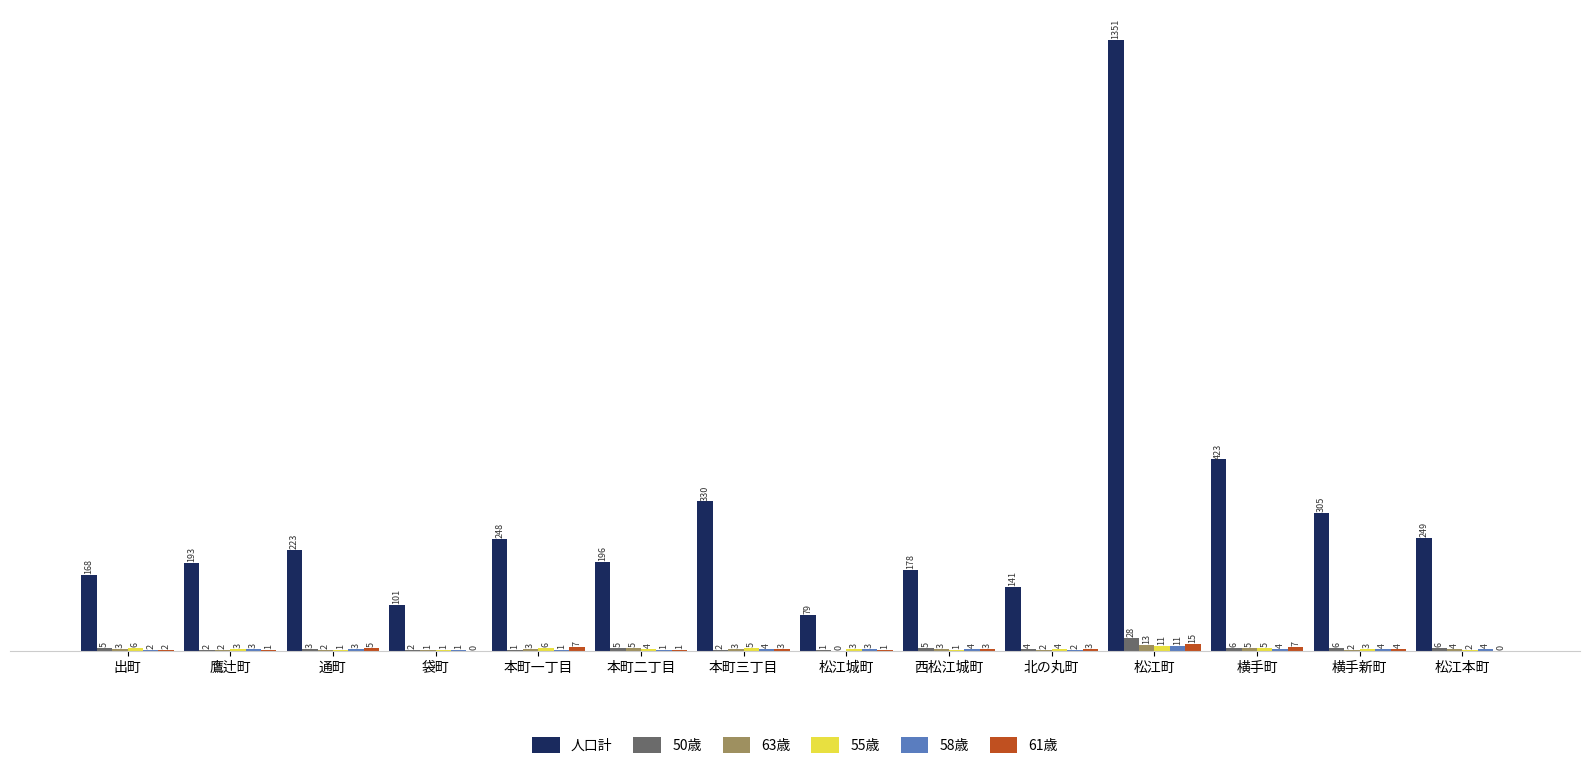

Which series changed the most between 出町 and 本町三丁目?

人口計